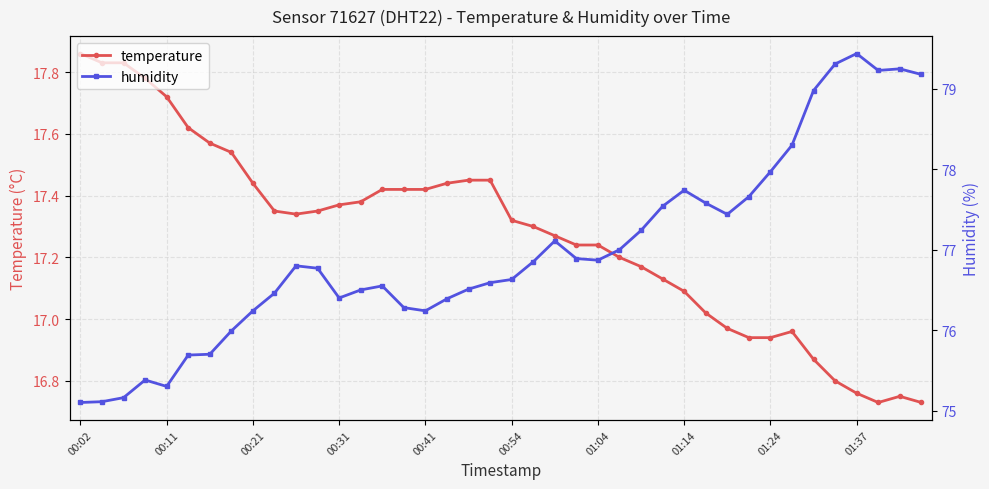

How many data points in humidity are less than 76?

8